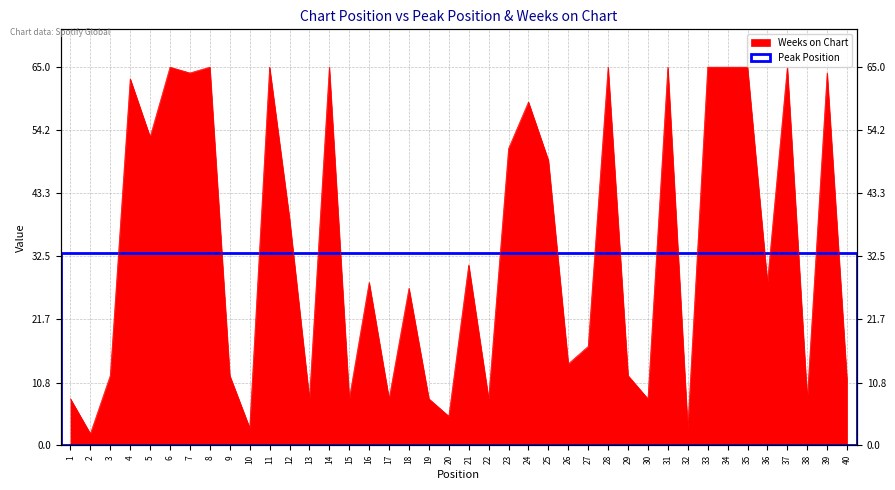

True or false: there are more than 2 points higher than both neighbors.

True